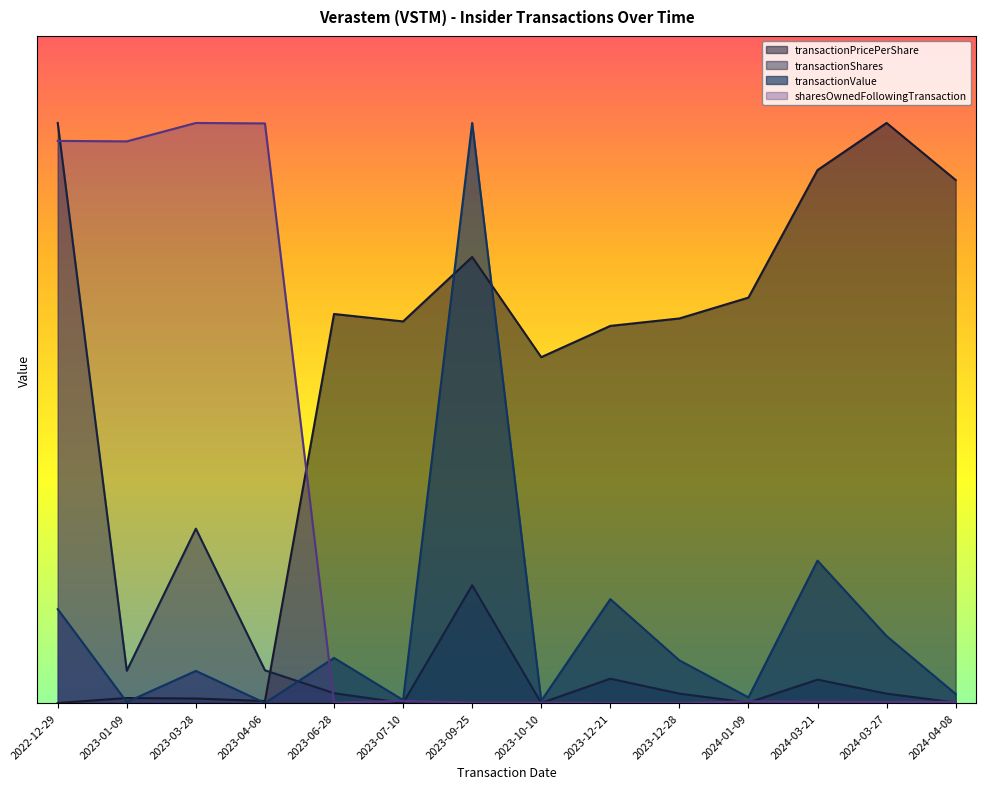

Does the chart have visible grid lines?

No